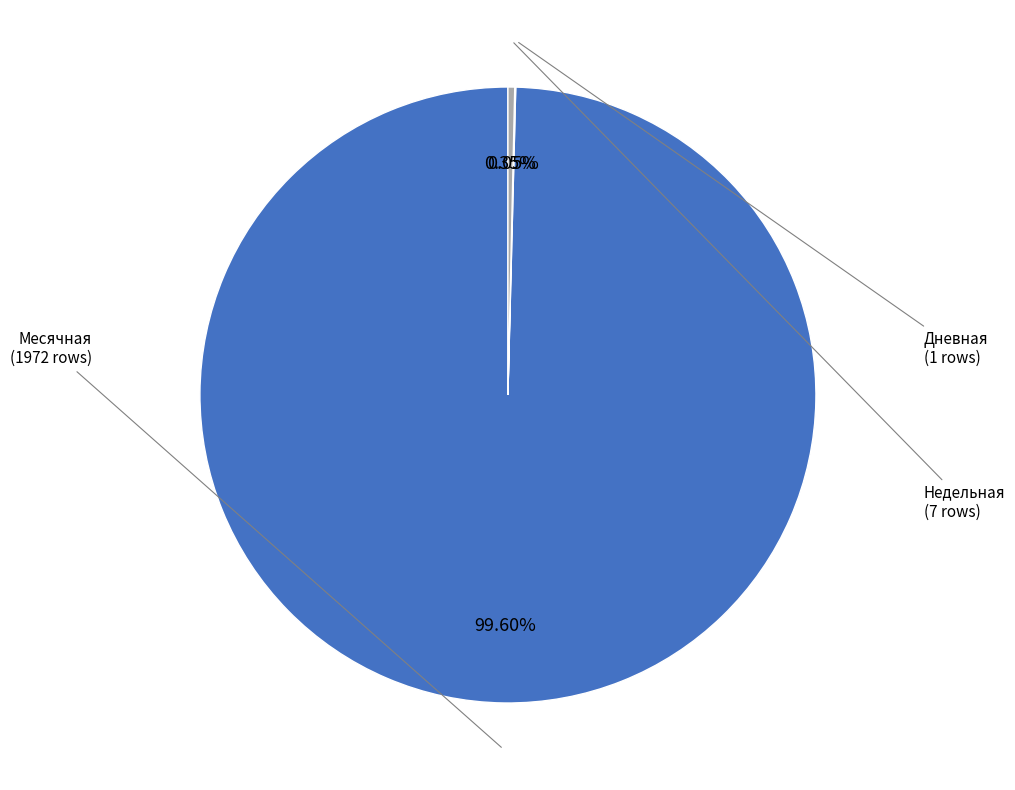

What is the majority slice?

Месячная